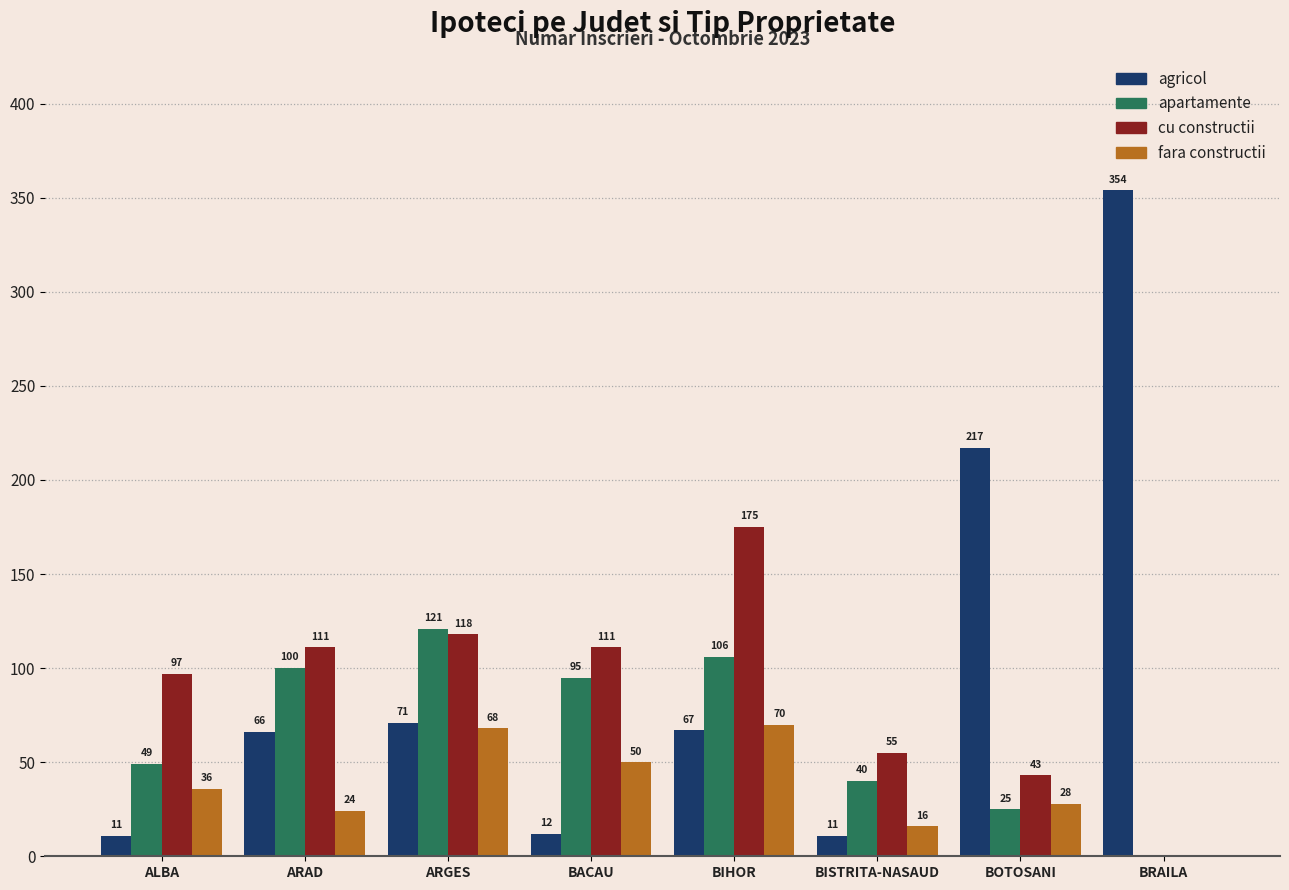

What is the sum of the agricol values at BRAILA and BACAU?

366